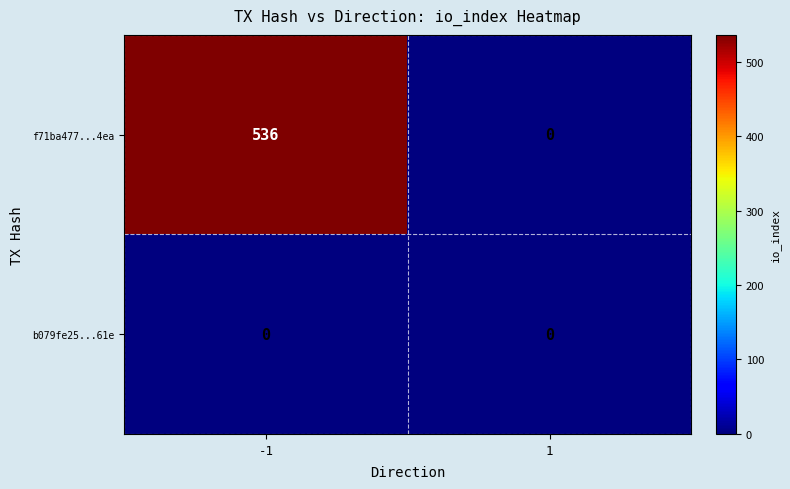

List the series in order of their peak value, highest first.

f71ba477...4ea, b079fe25...61e